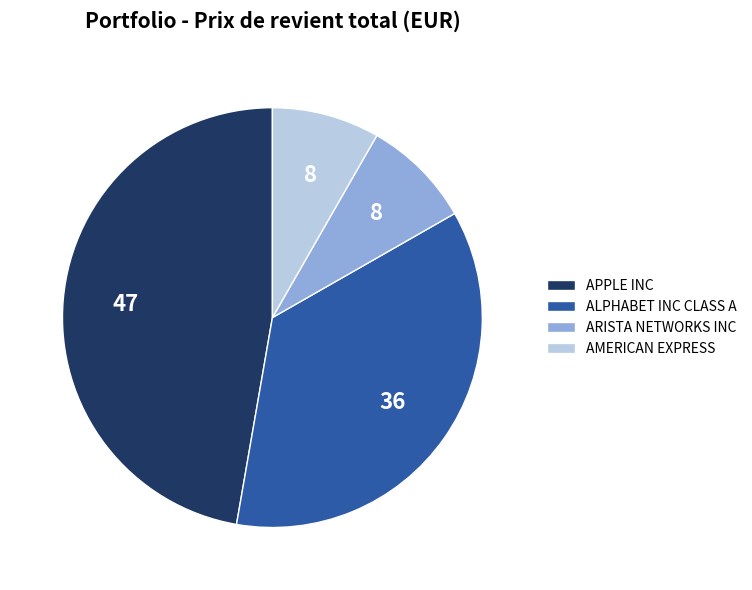

Combined, do APPLE INC and AMERICAN EXPRESS account for over 50%?

Yes